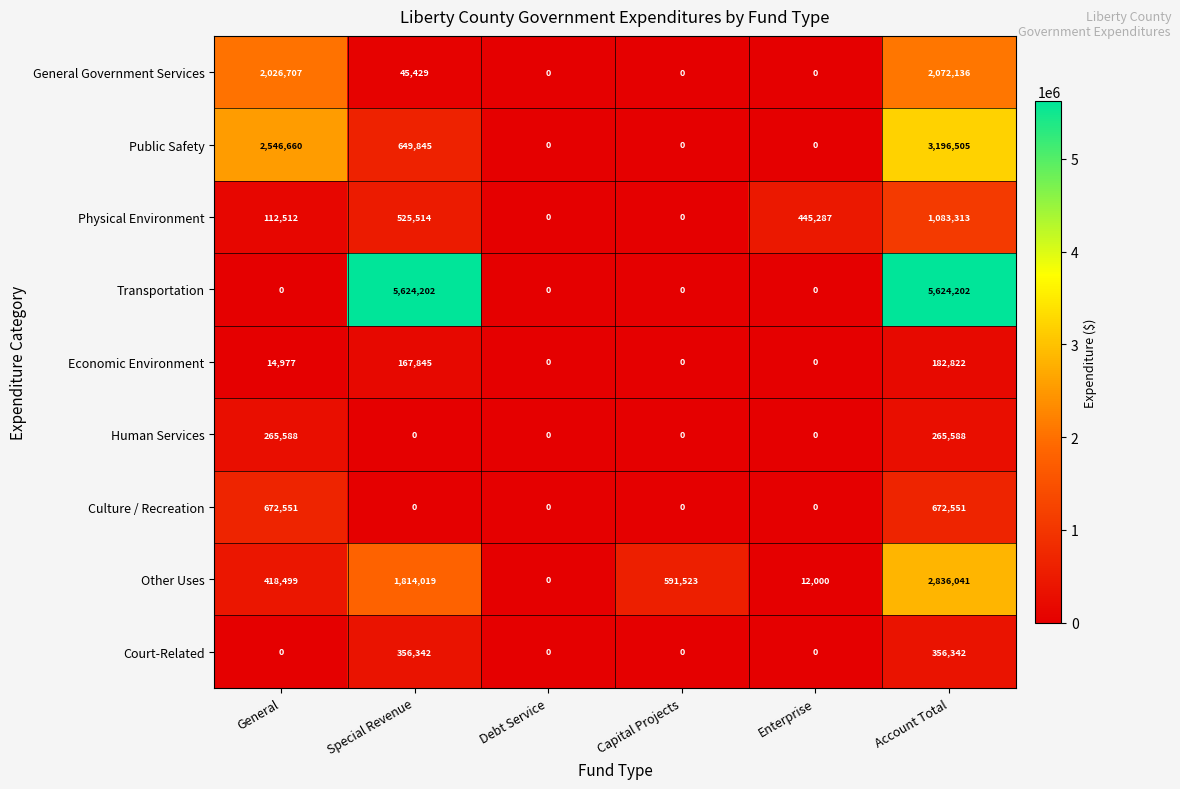

Rank the series by their maximum value, from lowest to highest.

Economic Environment, Human Services, Court-Related, Culture / Recreation, Physical Environment, General Government Services, Other Uses, Public Safety, Transportation